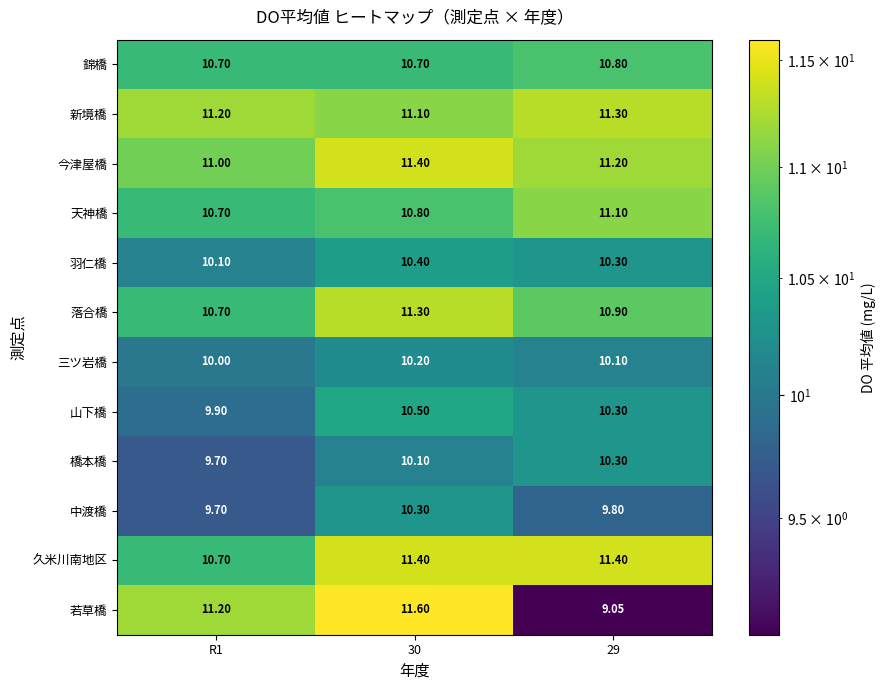

Which series has the largest range (max minus min)?

若草橋